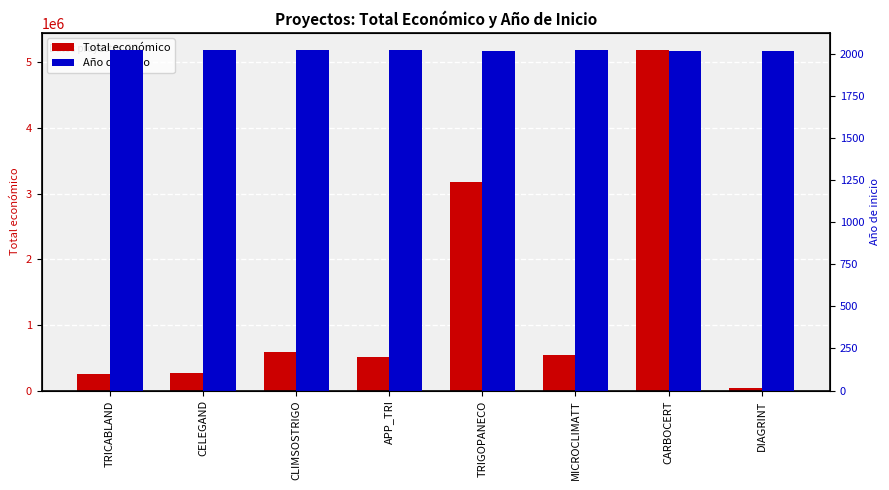

How many data points in Año de inicio are above 2021?

3